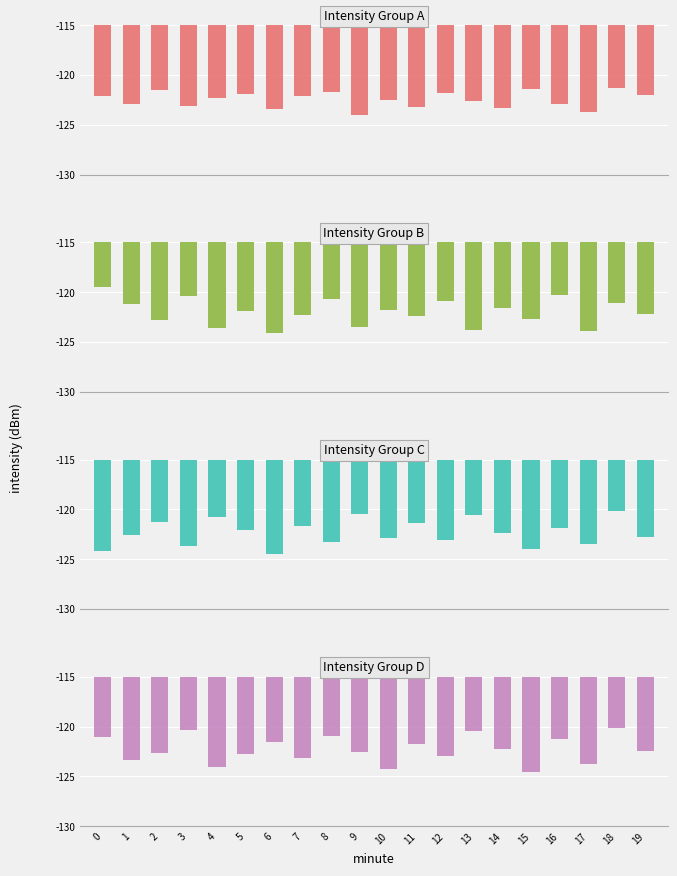

How many data points in Intensity Group D are less than -122?

12